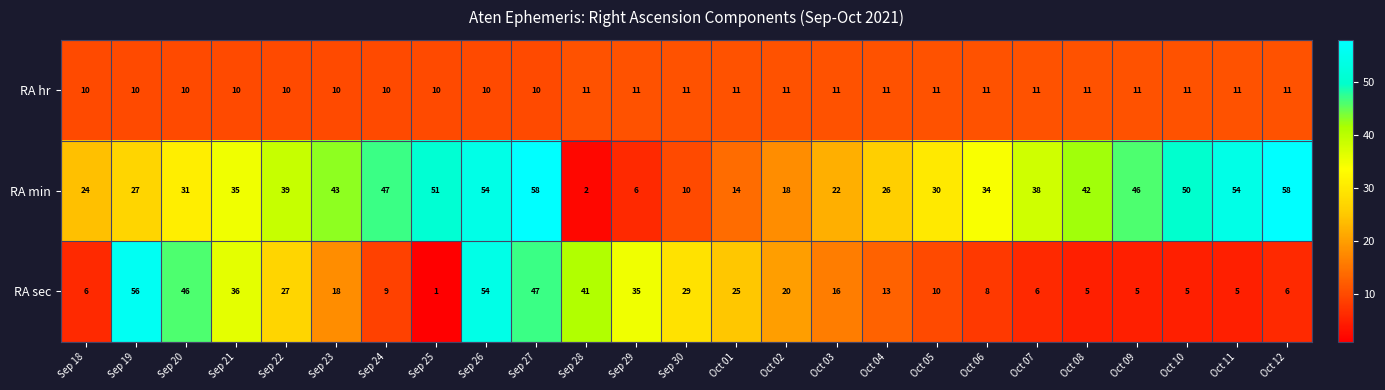

Between Sep 30 and Oct 11, which series saw the biggest shift?

RA min